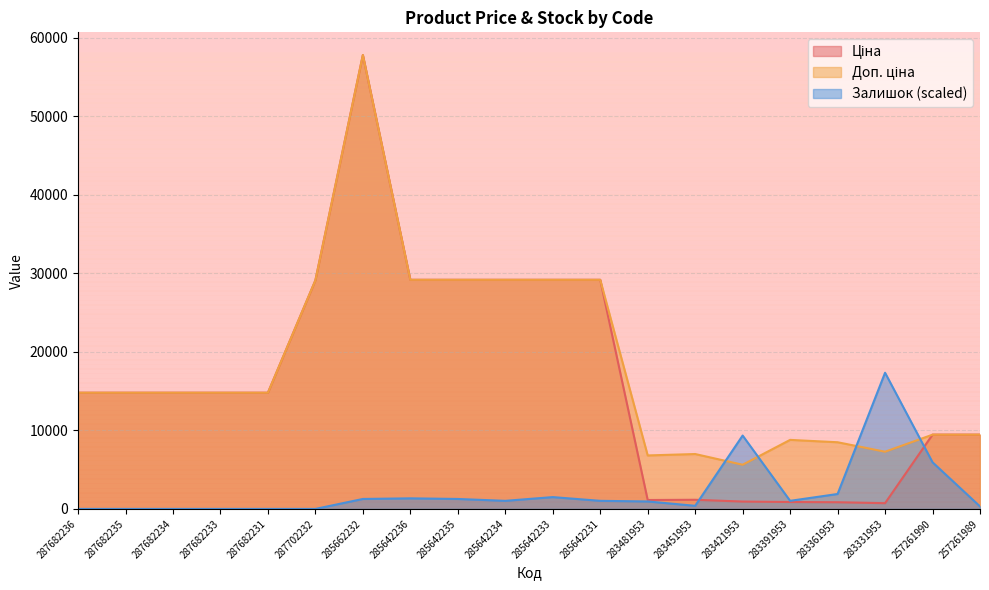

What is the difference between the highest and lowest values at 287682235?

14800.8